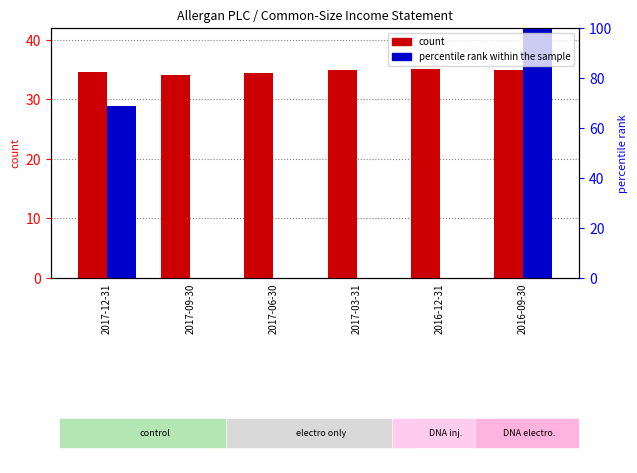

What is the label of the 4th bar from the left?

2017-03-31